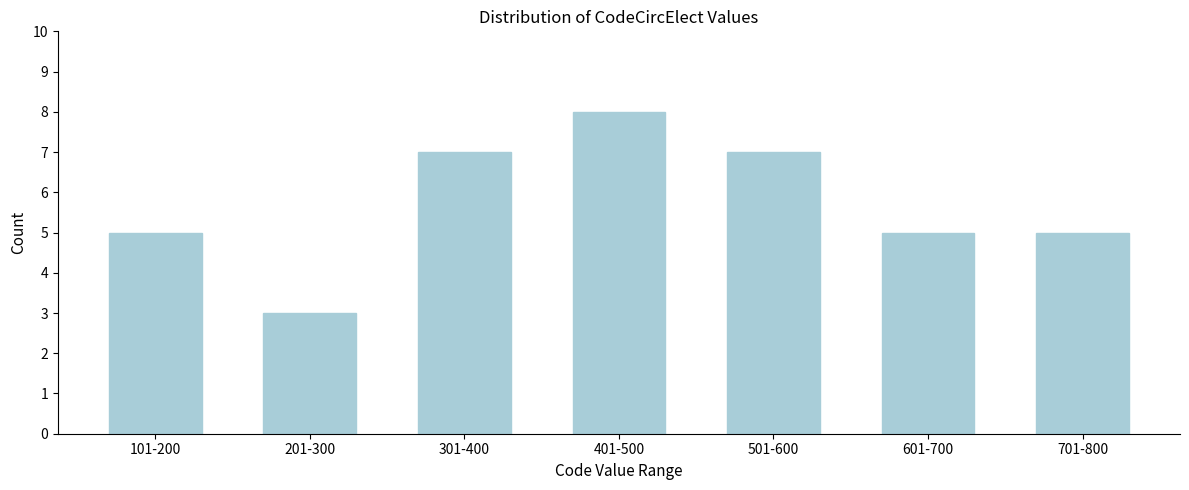

Reading right to left, transcribe all the data shown in this chart.

5	5	7	8	7	3	5